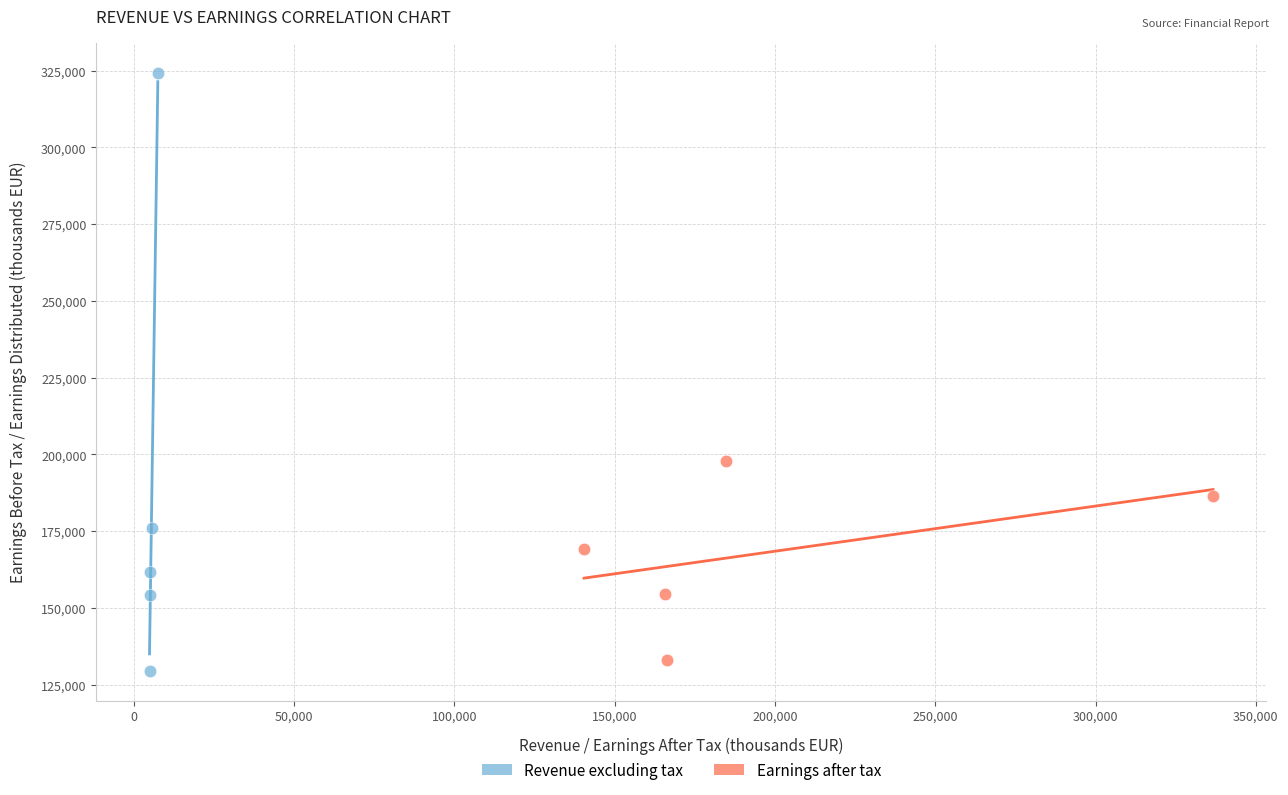

Which series contains the highest Y value?

Revenue excluding tax